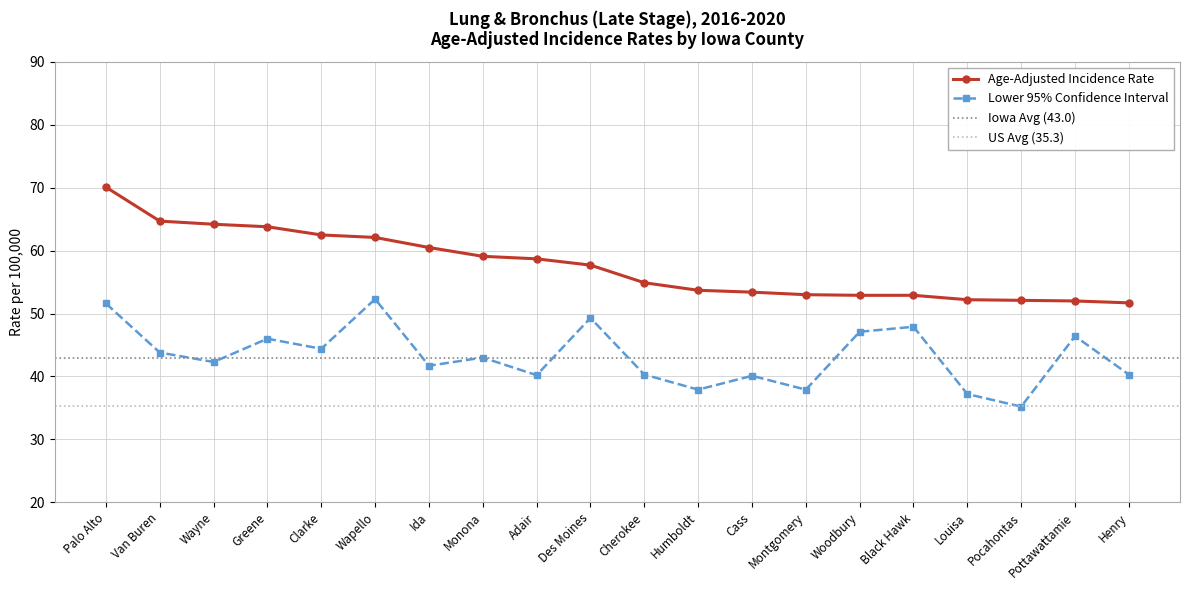

At which category is the sum across all series the highest?

Palo Alto